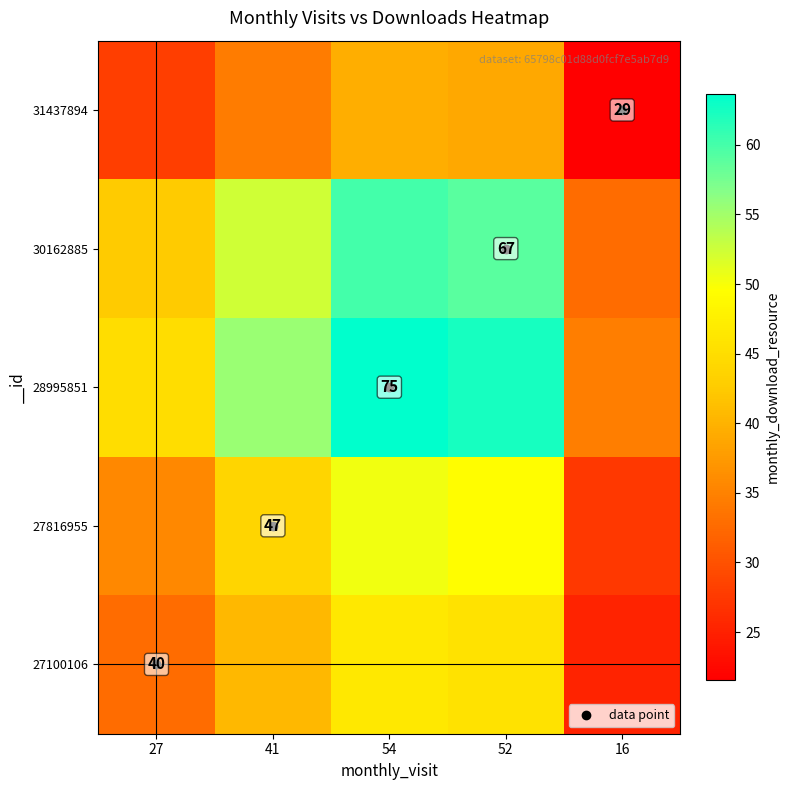

What is the smallest value displayed?

21.5